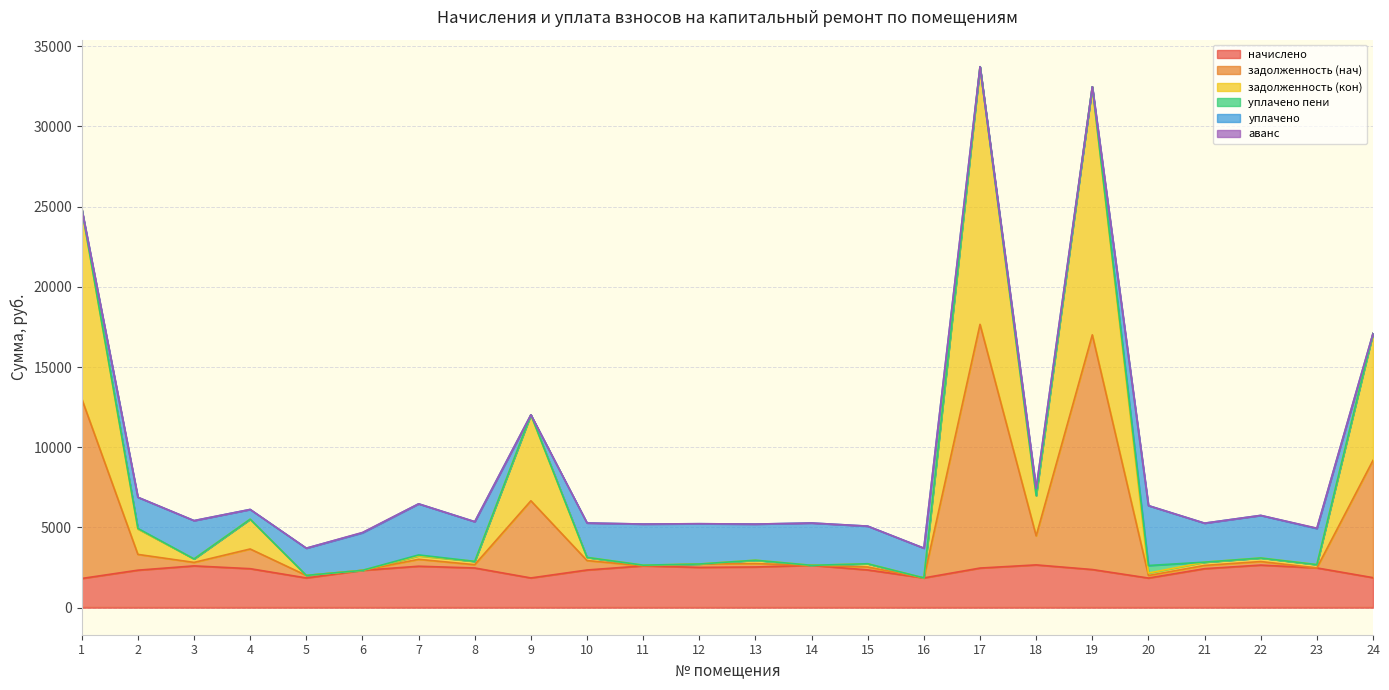

In задолженность (нач), how many points are lower than both neighbors (excluding endpoints)?

9